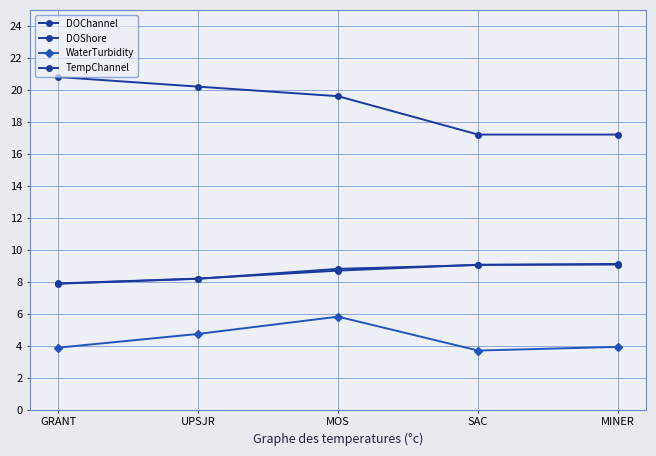

Where is TempChannel nearest to the value 19?

MOS